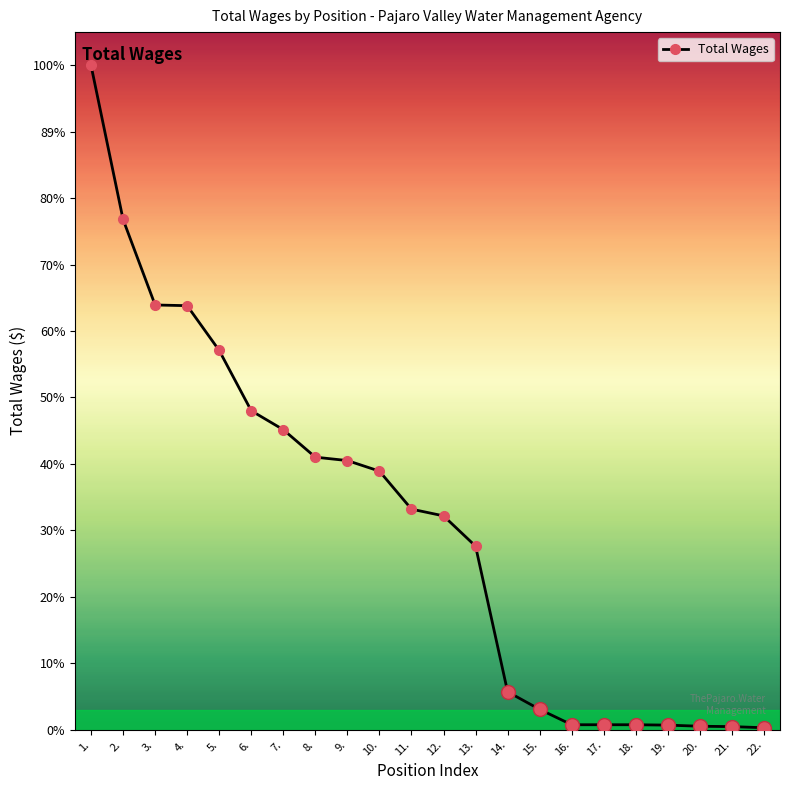

What is the sum of the values at 7. and 15.?

85690